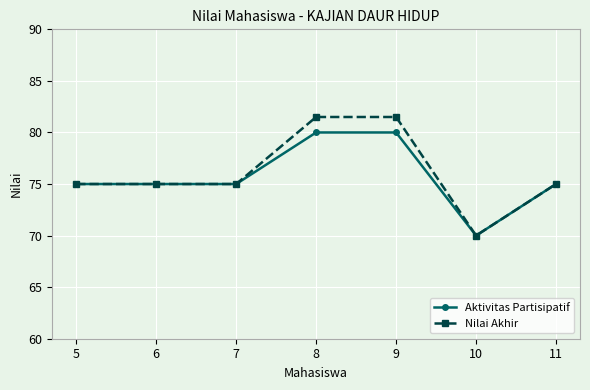

Is the value of Aktivitas Partisipatif at 5 greater than the value of Nilai Akhir at 8?

No